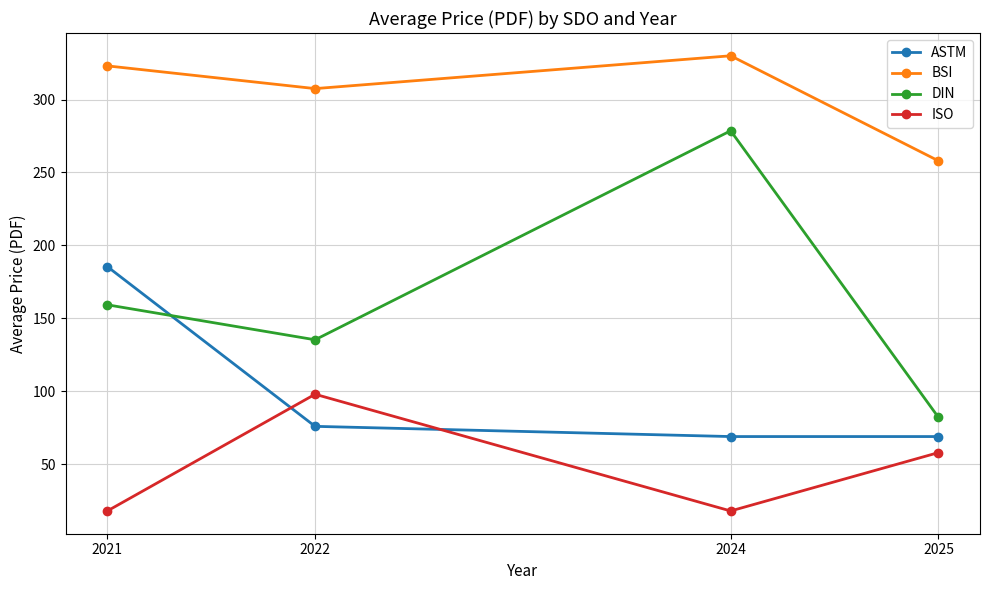

At how many categories does at least one series exceed 115?

4